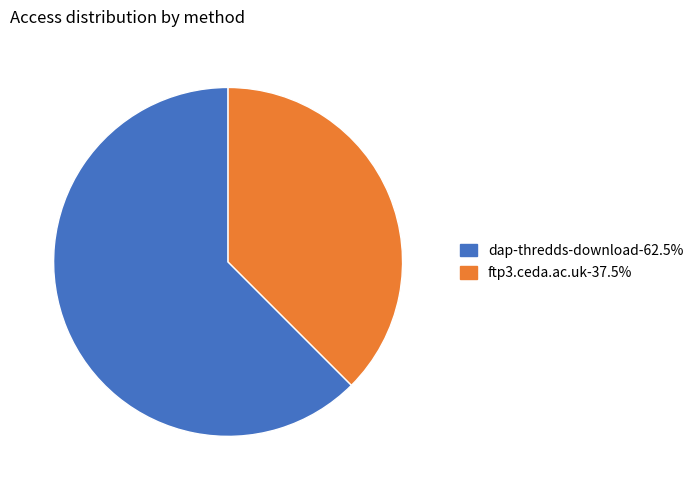

How many slices are in this pie chart?

2